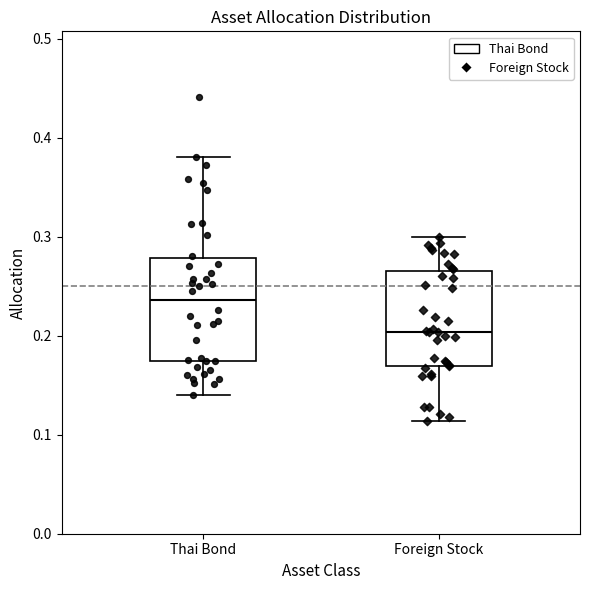

Which box has the lowest median line?

Foreign Stock